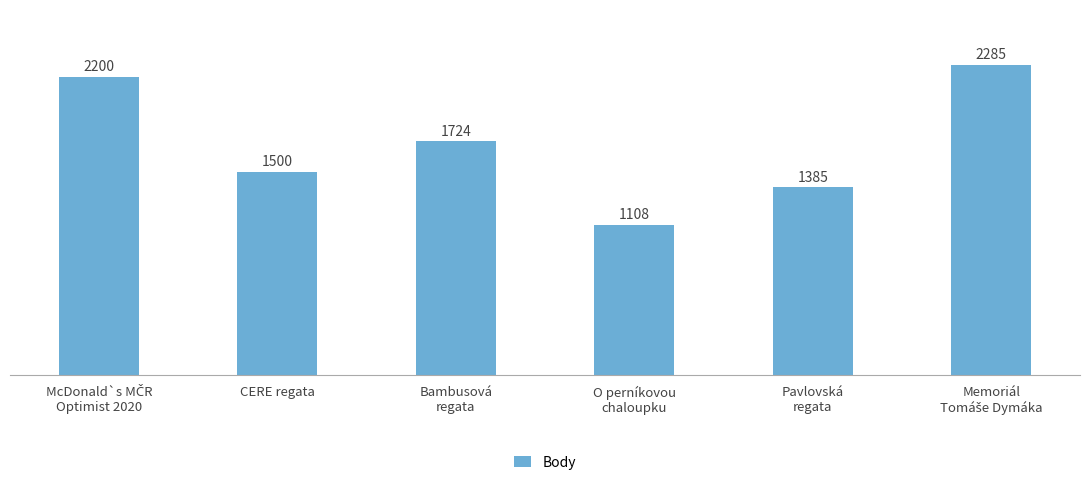

What is the average value?

1700